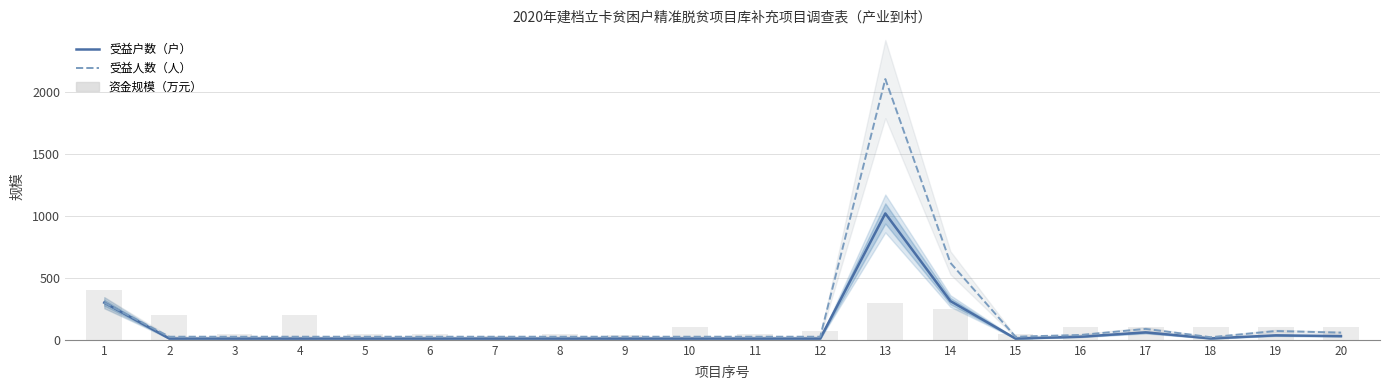

What is the value of the 资金规模（万元） bar at the 15th from the left?

50